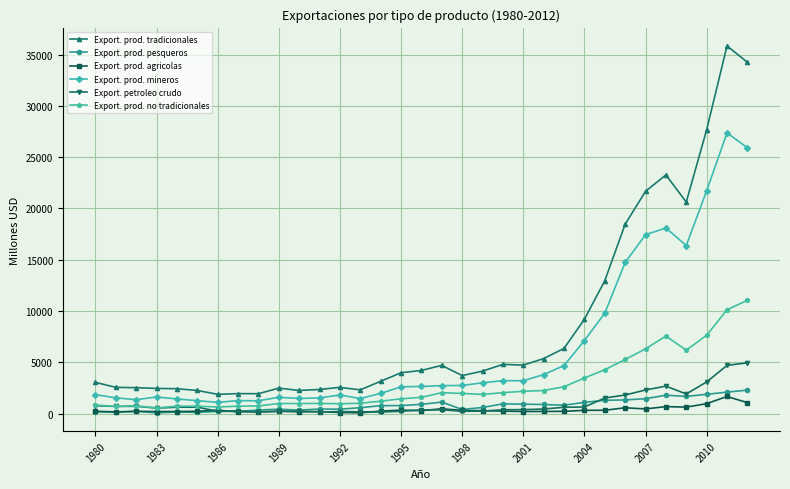

Which series has the largest total across all categories?

Export. prod. tradicionales